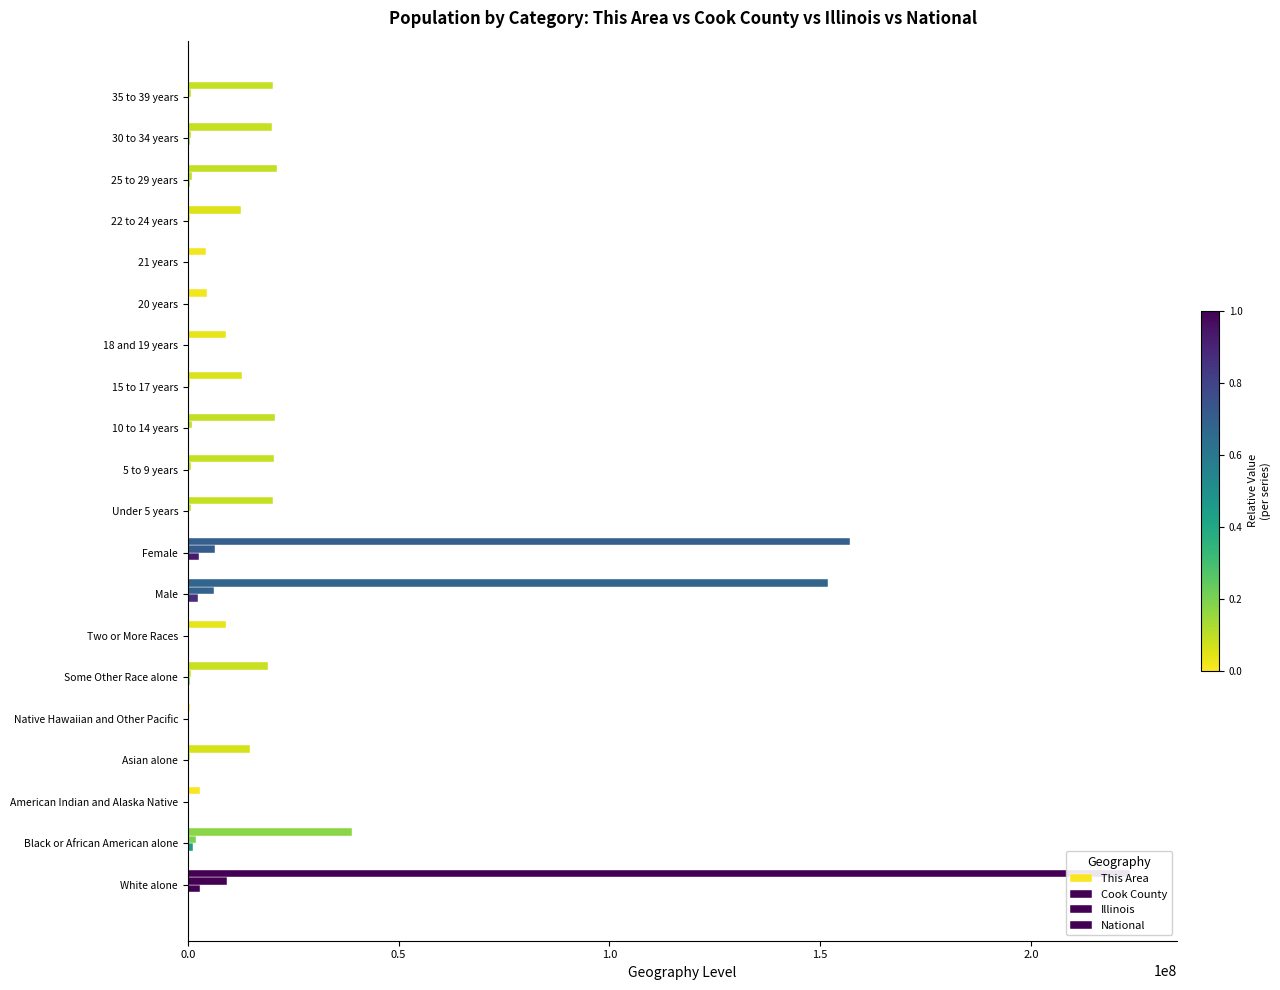

Reading left to right, extract all data points from this chart.

This Area: 11	1	1	0	0	5	20	874	1060	157	153	187	114	98	42	29	79	140	109	120
Cook County: 2877212	1287767	21559	322672	1724	551971	131770	2514314	2680361	342493	331837	339576	218374	141816	70195	68431	233877	435510	396053	362415
Illinois: 9177877	1866414	43963	586934	4050	861412	289982	6292276	6538356	835577	859405	879448	554749	367343	179613	172795	526556	910273	865684	855790
National: 223553265	38929319	2932248	14674252	540013	19107368	9009073	151781326	156964212	20201362	20348657	20677194	12954254	9086089	4519129	4354294	12712576	21101849	19962099	20179642